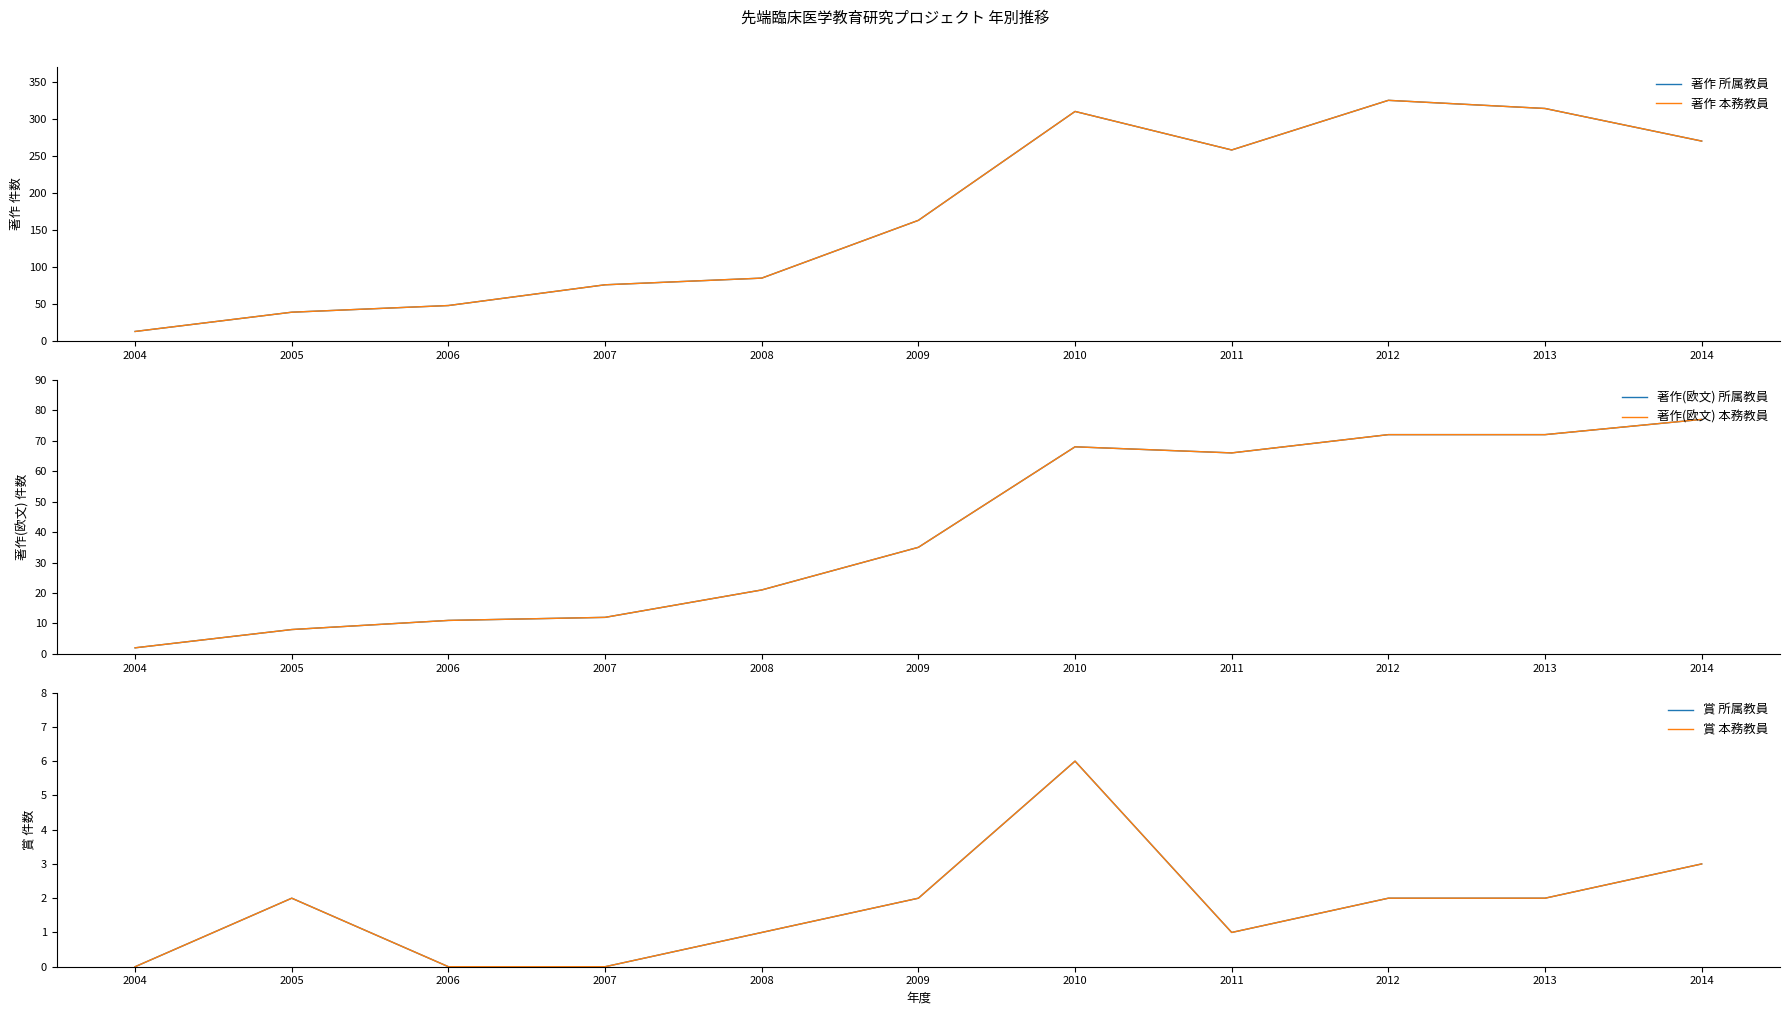

At which category is the sum across all series the highest?

2012